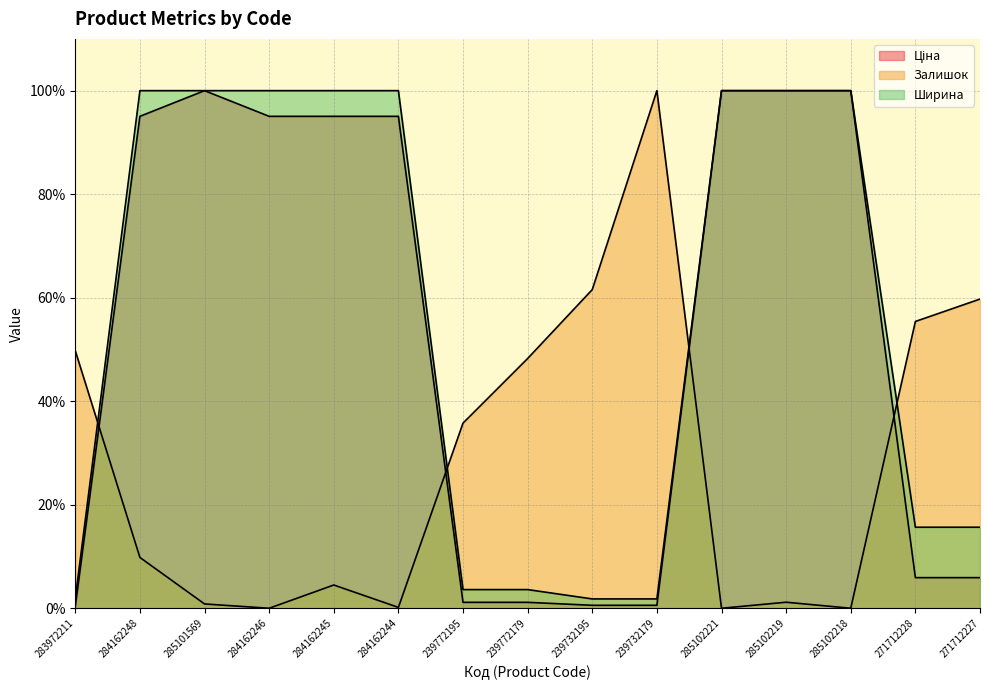

How many interior local peaks does the Ціна series have?

1